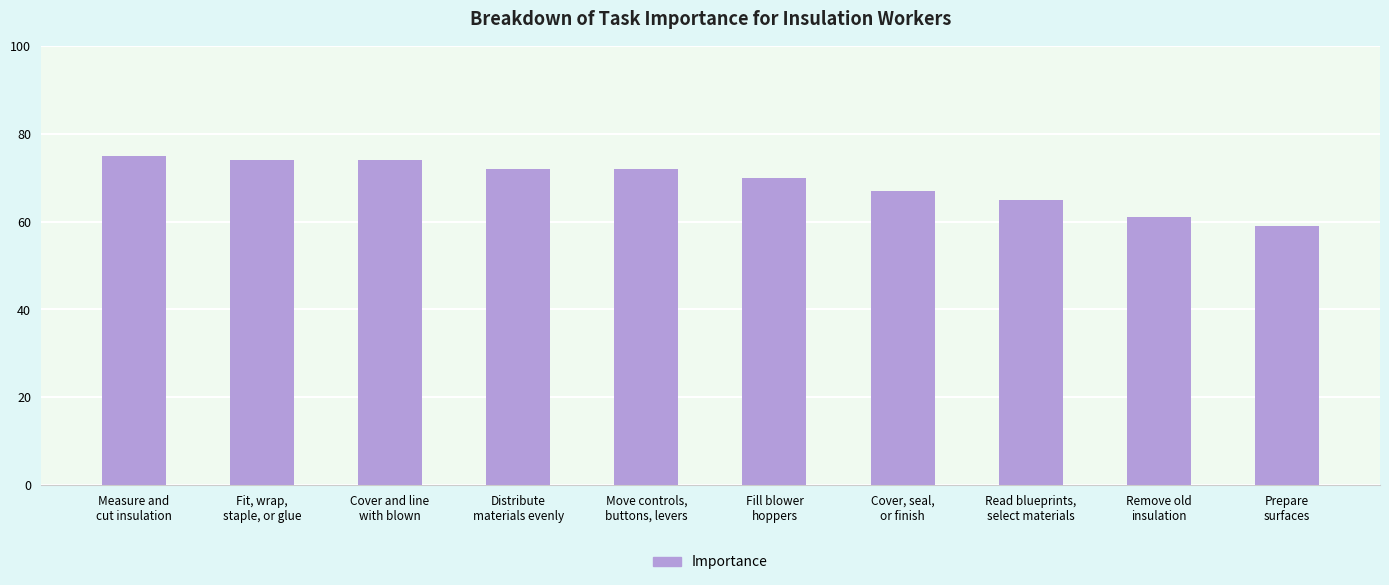

What is the value of the 2nd bar from the left?

74